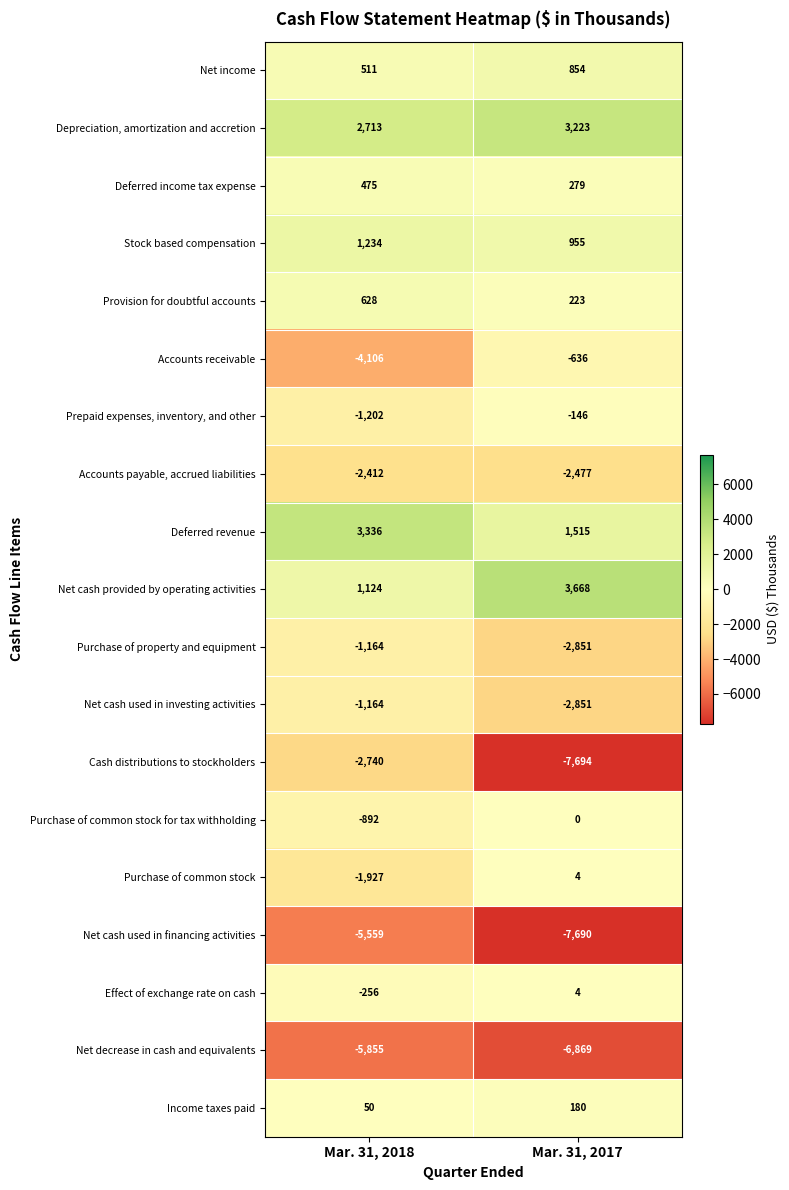

What is the spread (max minus min) of values at Mar. 31, 2017?

11362